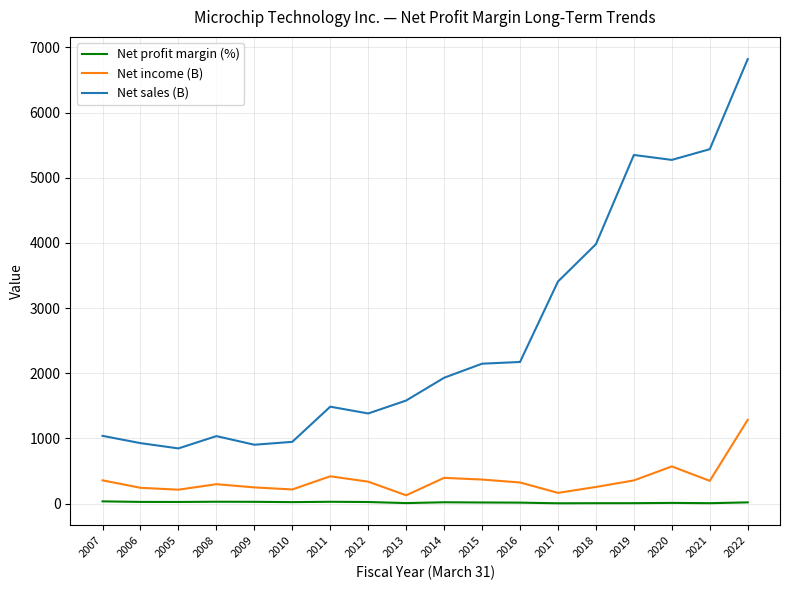

List the series in order of their peak value, highest first.

Net sales (B), Net income (B), Net profit margin (%)